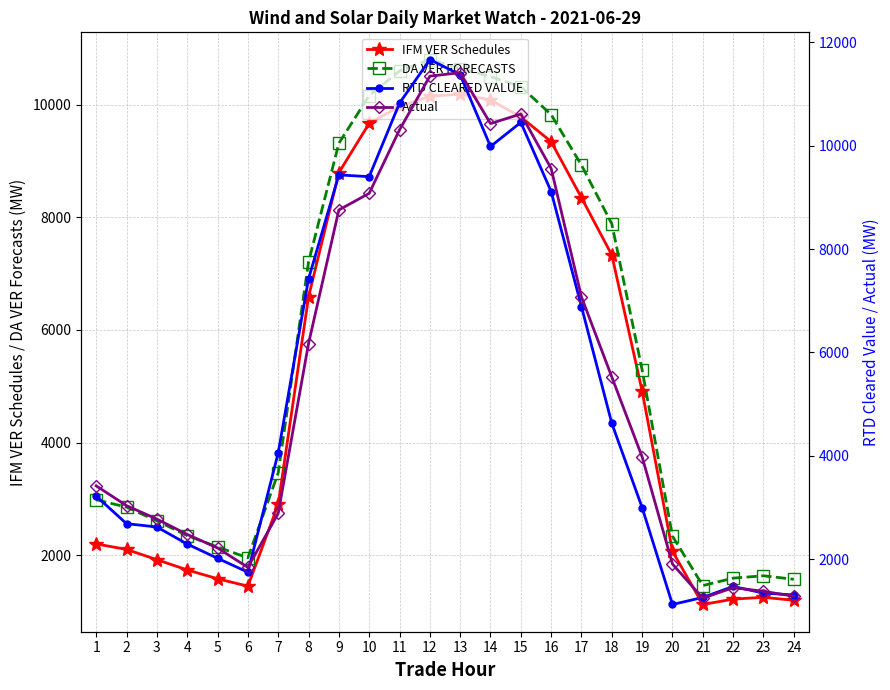

Is this an area chart (filled region under the line)?

No